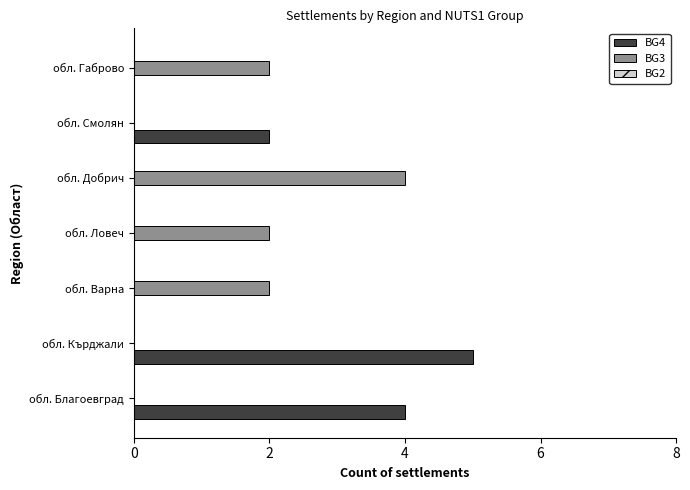

The value of BG3 at обл. Добрич is 4. True or false?

True